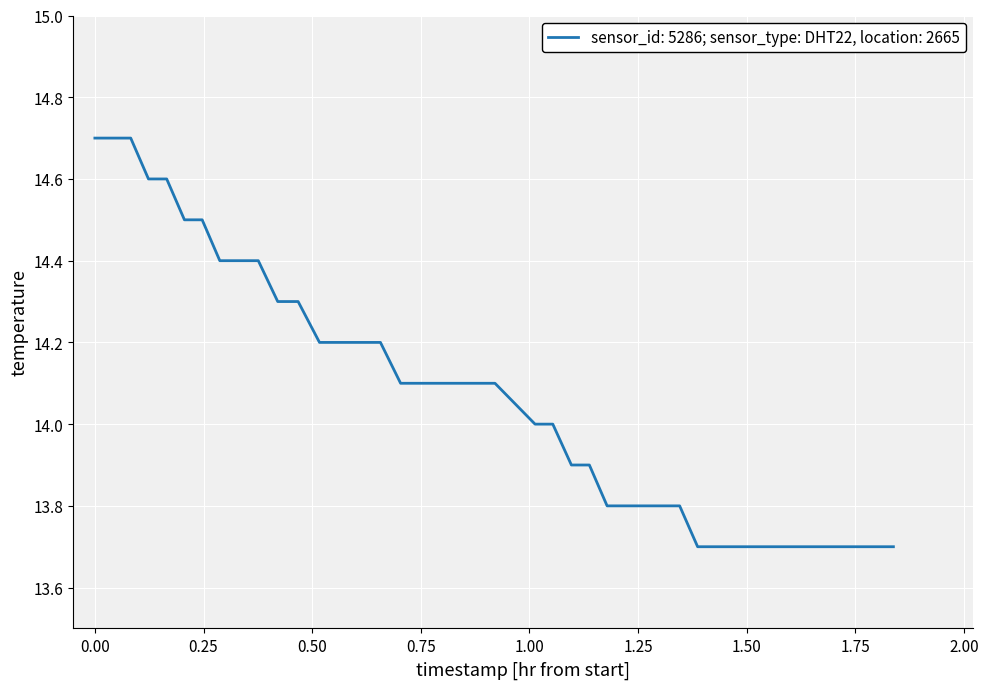

What is the average value?

14.1